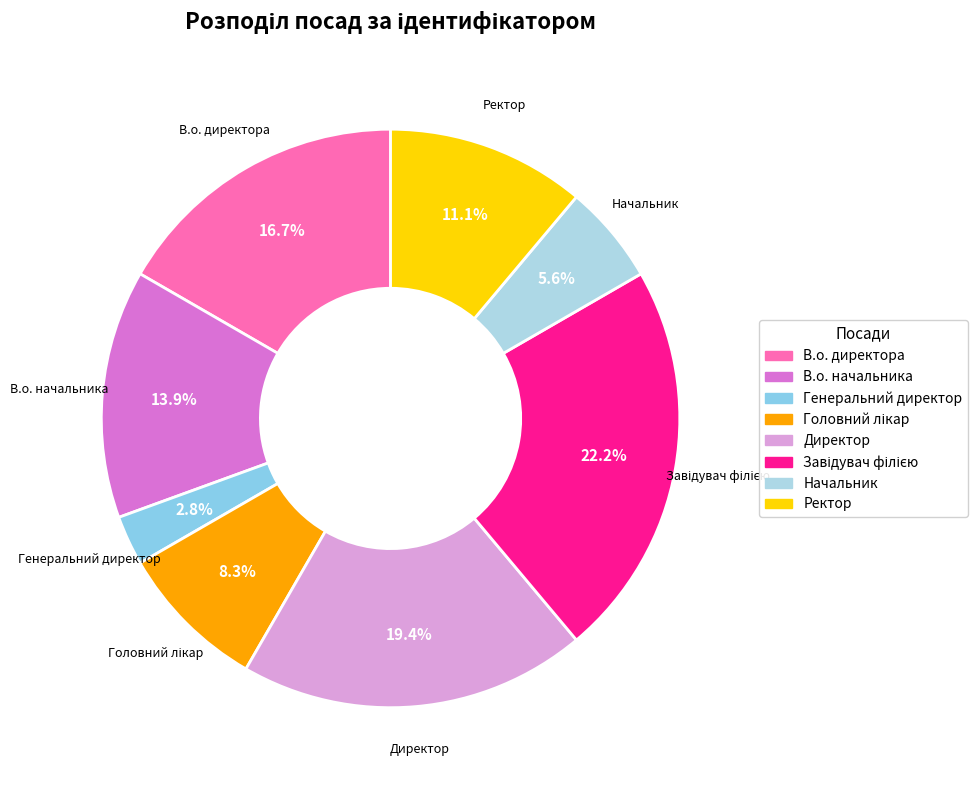

Count the number of slices in the pie.

8